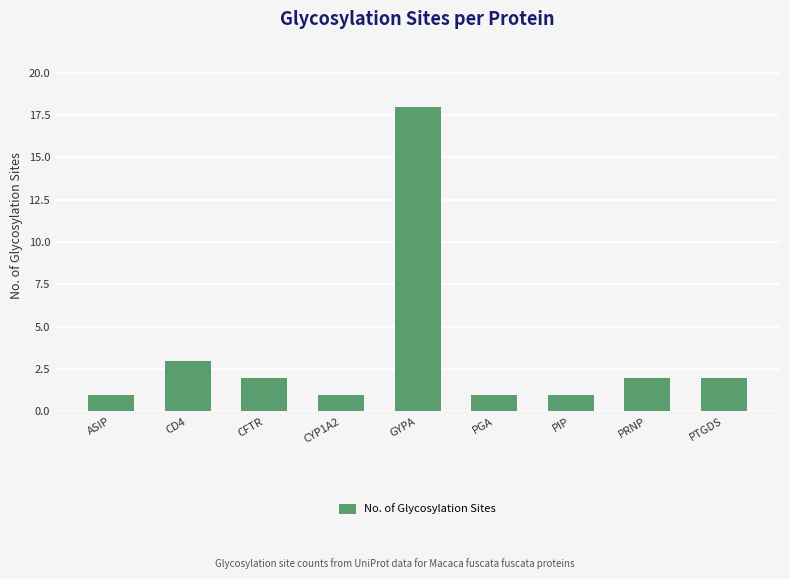

What is the ratio of the value at PTGDS to the value at GYPA?

0.1